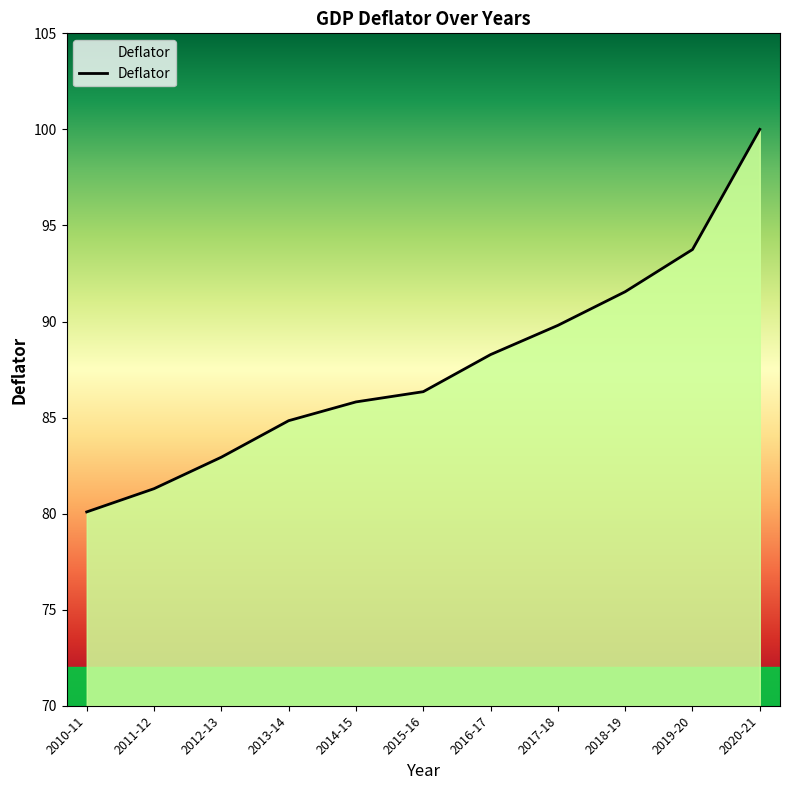

What is the average value?

87.7